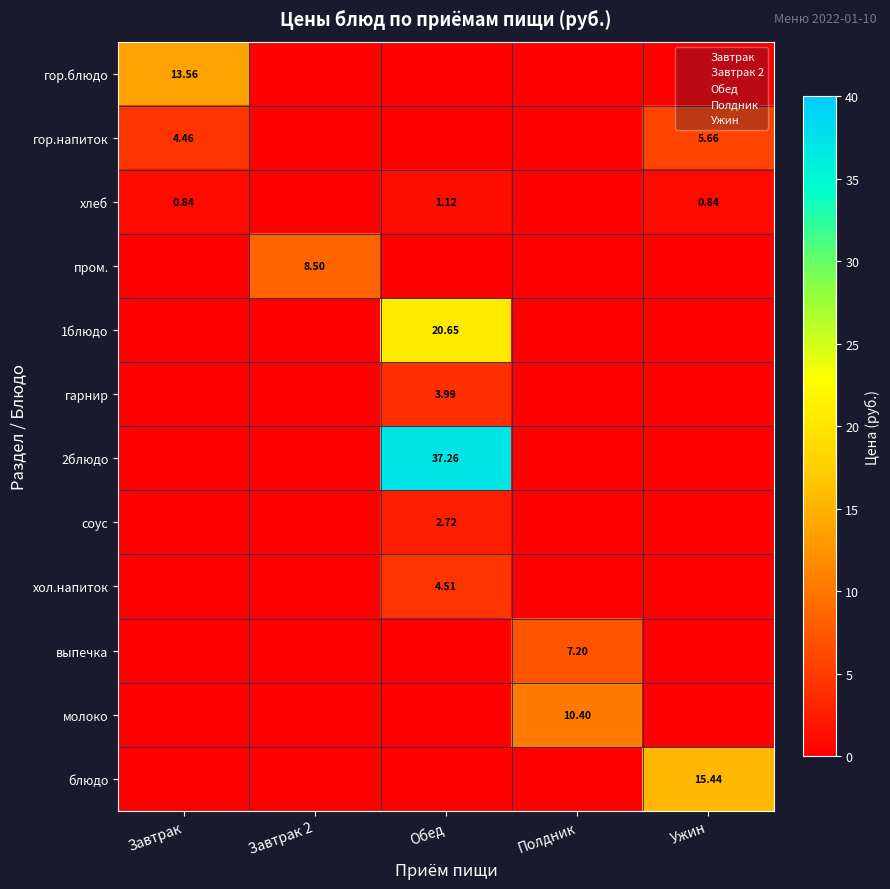

List the series in order of their peak value, lowest first.

хлеб, соус, гарнир, хол.напиток, гор.напиток, выпечка, пром., молоко, гор.блюдо, блюдо, 1блюдо, 2блюдо